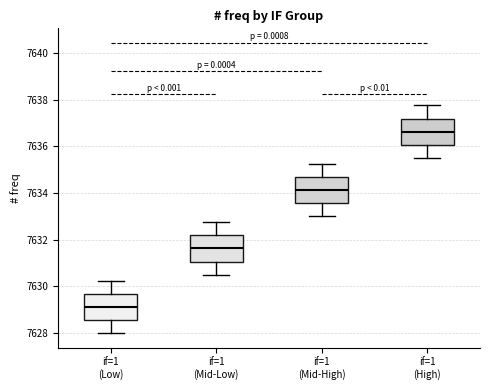

Reading left to right, transcribe this box plot: for each box, give where its median line is, the range the box spans, and where its two whiskers end, as read against the y-axis. The values are not printed on the chart, so give them approximately, as read against the axis.

if=1 (Low): median 7629.2, box 7628.6 to 7629.6, whiskers 7628.0 to 7630.2
if=1 (Mid-Low): median 7631.6, box 7631.0 to 7632.2, whiskers 7630.6 to 7632.8
if=1 (Mid-High): median 7634.2, box 7633.6 to 7634.6, whiskers 7633.0 to 7635.2
if=1 (High): median 7636.6, box 7636.0 to 7637.2, whiskers 7635.6 to 7637.8